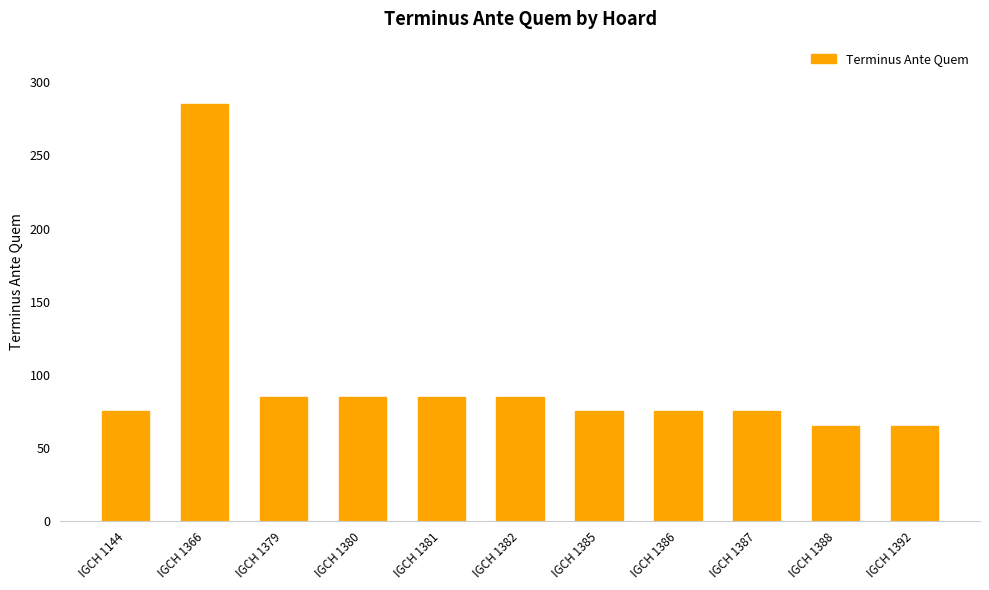

What is the greatest value displayed?

285